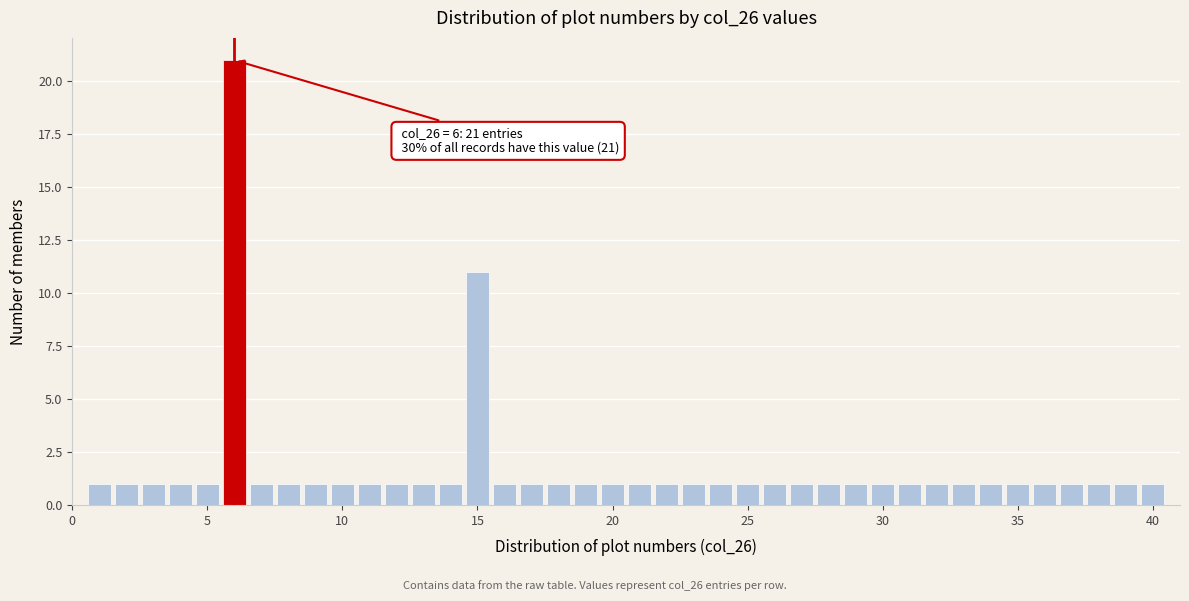

Around what value on the x-axis is the tallest bar? Give the approximate position of its centre, as read against the axis.

6.0